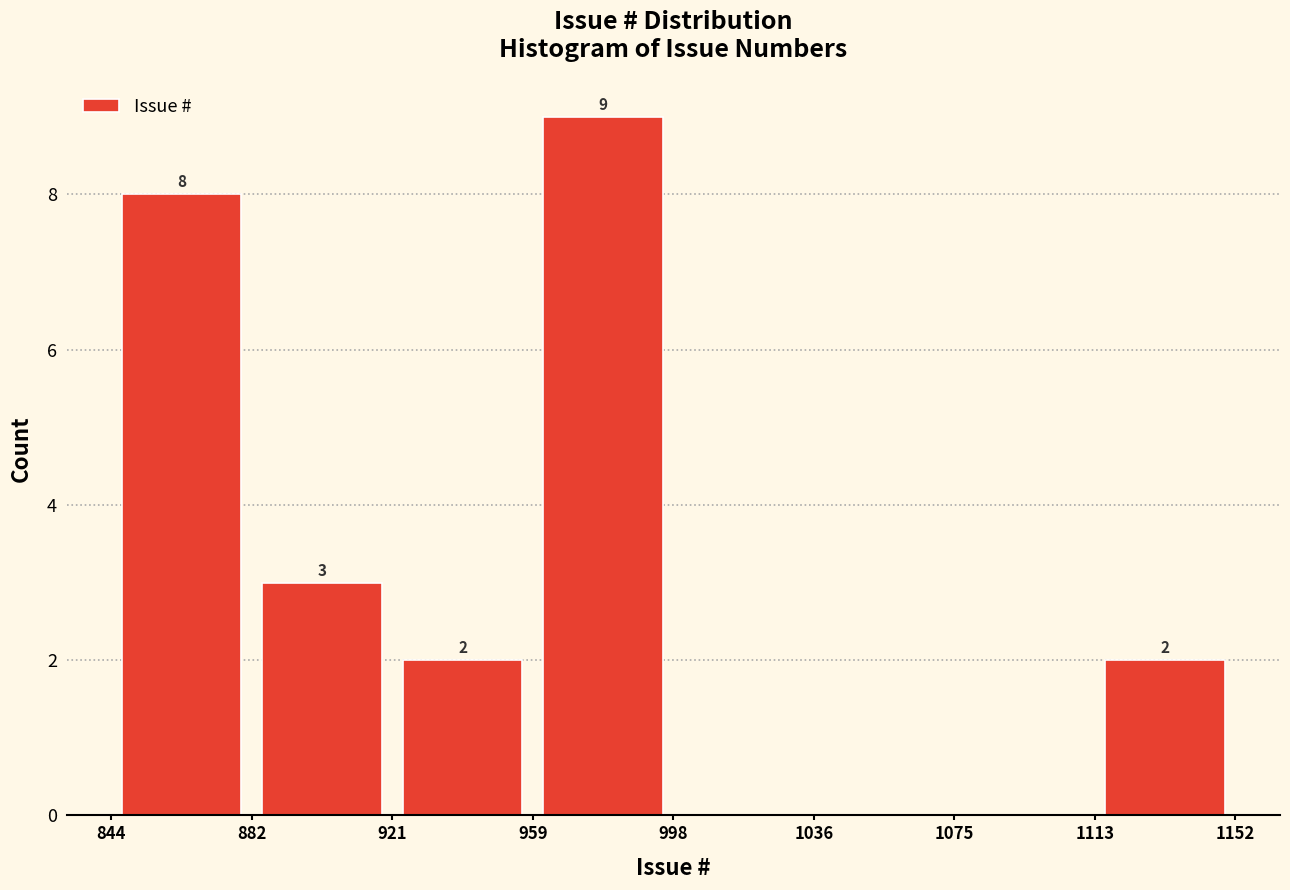

Which range on the x-axis has the tallest bar?

959 to 998